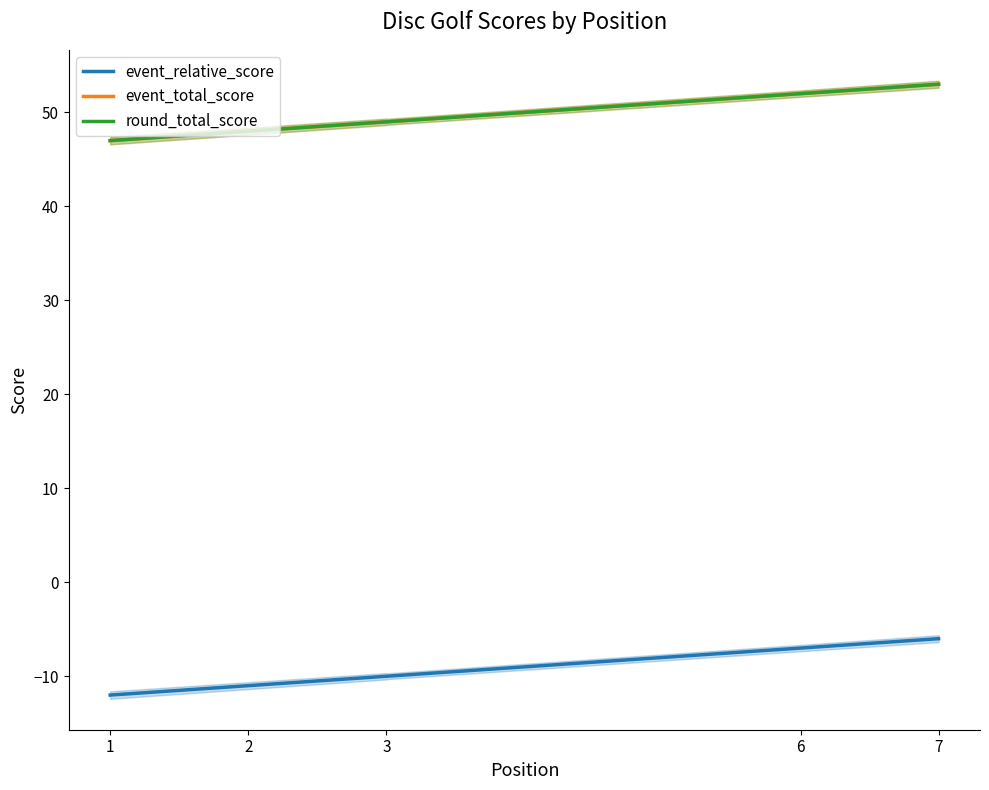

Between 3 and 7, which is larger?

7